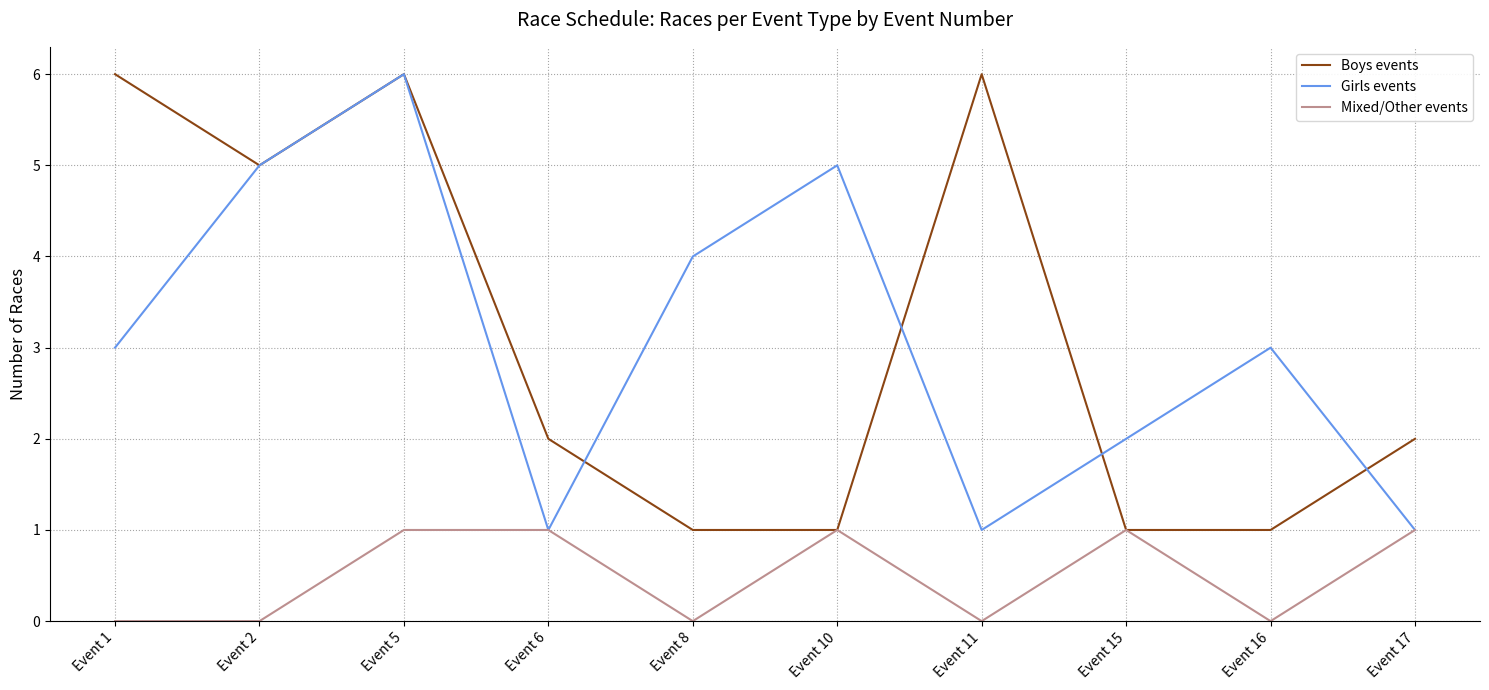

Reading left to right, transcribe all the data shown in this chart.

Boys events: 6	5	6	2	1	1	6	1	1	2
Girls events: 3	5	6	1	4	5	1	2	3	1
Mixed/Other events: 0	0	1	1	0	1	0	1	0	1